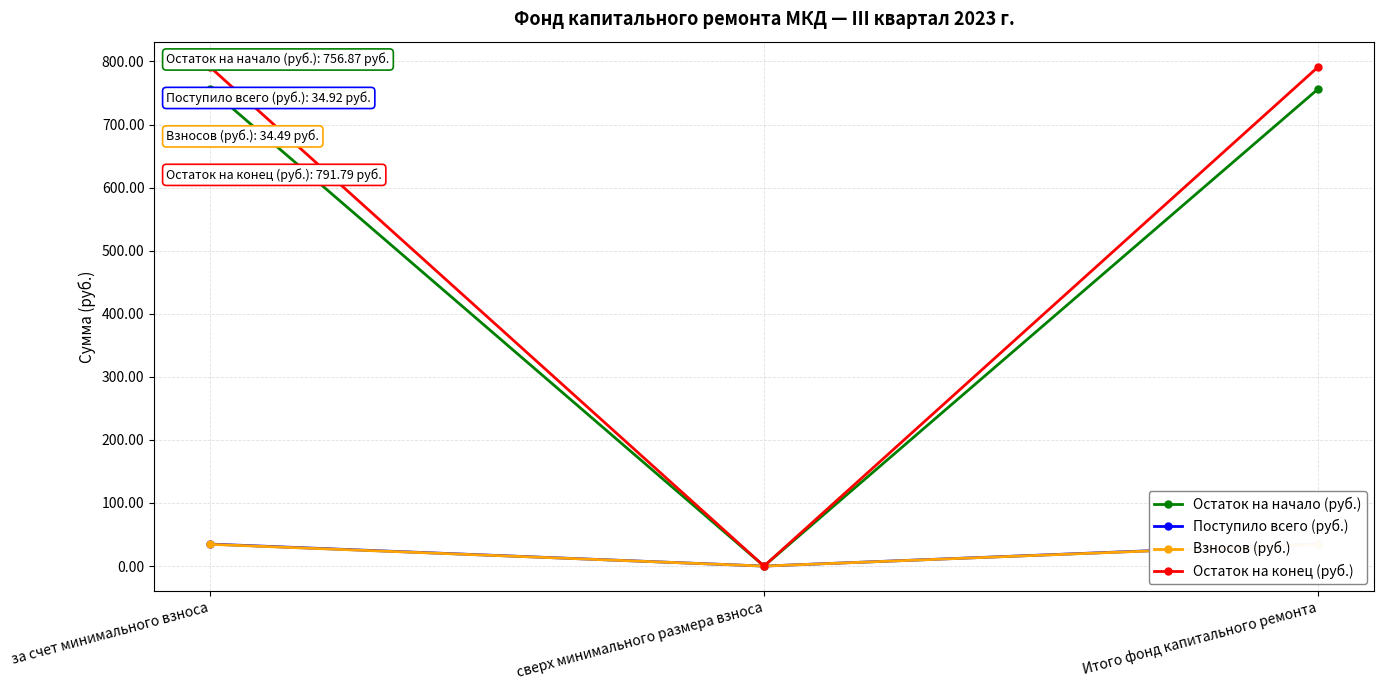

Reading right to left, list all the values displayed in this chart.

Остаток на начало (руб.): Итого фонд капитального ремонта=756.9	сверх минимального размера взноса=0.0	за счет минимального взноса=756.9
Поступило всего (руб.): Итого фонд капитального ремонта=34.9	сверх минимального размера взноса=0.0	за счет минимального взноса=34.9
Взносов (руб.): Итого фонд капитального ремонта=34.5	сверх минимального размера взноса=0.0	за счет минимального взноса=34.5
Остаток на конец (руб.): Итого фонд капитального ремонта=791.8	сверх минимального размера взноса=0.0	за счет минимального взноса=791.8